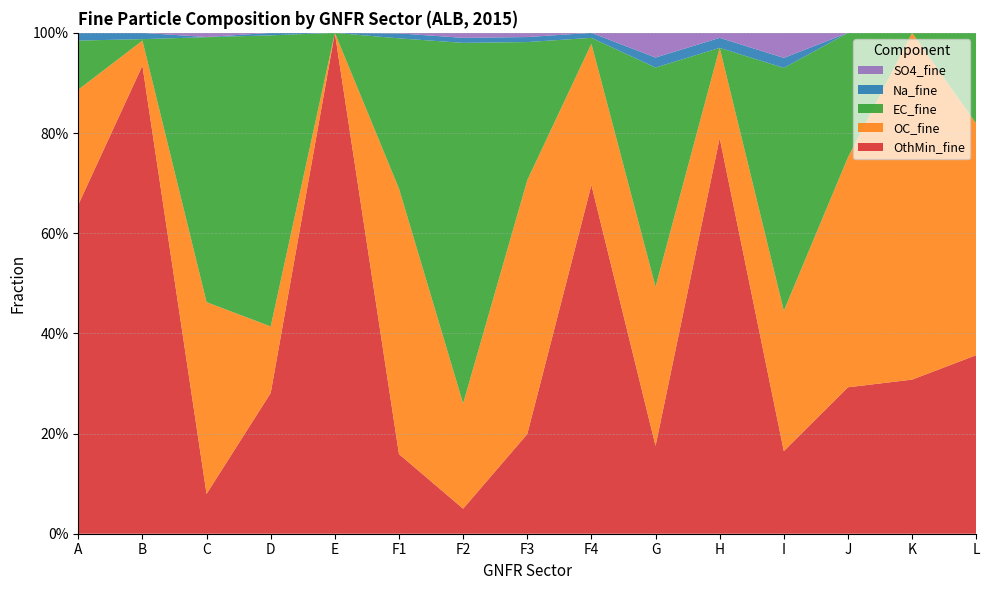

Reading left to right, what are all the values shown in this chart?

OthMin_fine: A=0.7	B=0.9	C=0.1	D=0.3	E=1.0	F1=0.2	F2=0.0	F3=0.2	F4=0.7	G=0.2	H=0.8	I=0.2	J=0.3	K=0.3	L=0.4
OC_fine: A=0.2	B=0.0	C=0.4	D=0.1	E=0.0	F1=0.5	F2=0.2	F3=0.5	F4=0.3	G=0.3	H=0.2	I=0.3	J=0.5	K=0.7	L=0.5
EC_fine: A=0.1	B=0.0	C=0.5	D=0.6	E=0.0	F1=0.3	F2=0.7	F3=0.3	F4=0.0	G=0.4	H=0.0	I=0.5	J=0.2	K=0.0	L=0.2
Na_fine: A=0.0	B=0.0	C=0.0	D=0.0	E=0.0	F1=0.0	F2=0.0	F3=0.0	F4=0.0	G=0.0	H=0.0	I=0.0	J=0.0	K=0.0	L=0.0
SO4_fine: A=0.0	B=0.0	C=0.0	D=0.0	E=0.0	F1=0.0	F2=0.0	F3=0.0	F4=0.0	G=0.0	H=0.0	I=0.1	J=0.0	K=0.0	L=0.0